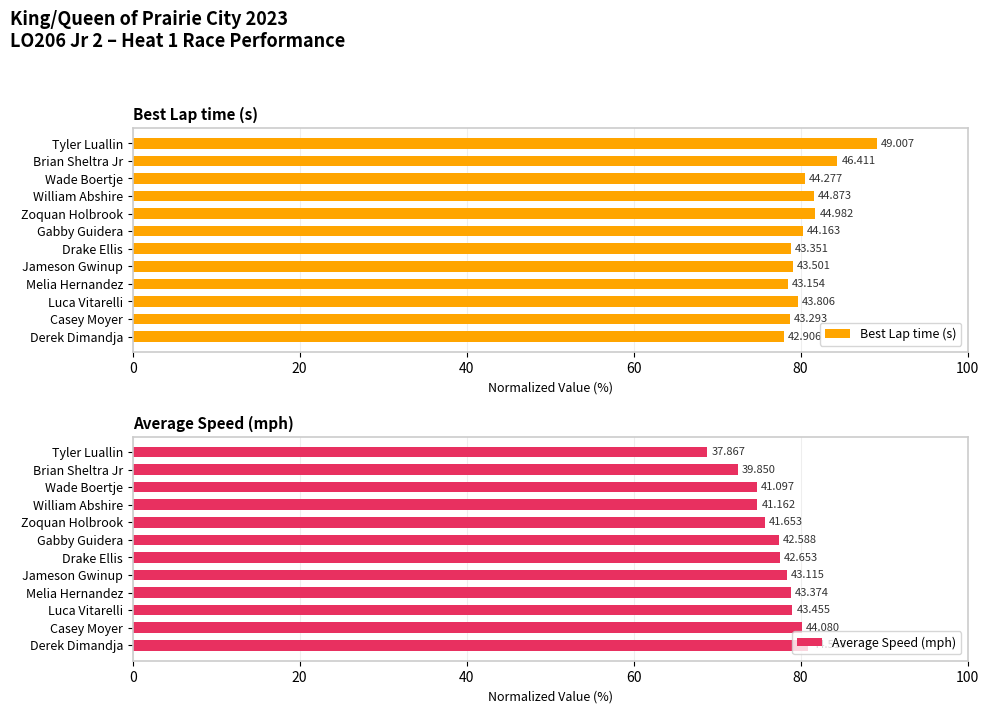

What is the minimum value for Average Speed (mph)?

68.8